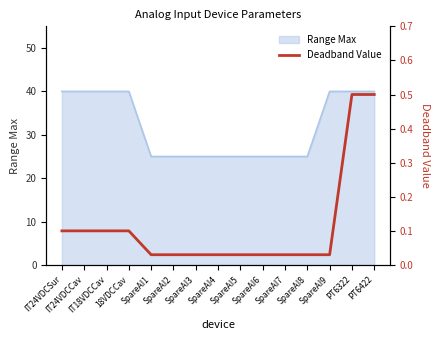

Reading right to left, extract all data points from this chart.

PT6422=0.5	PT6322=0.5	SpareAI9=0.0	SpareAI8=0.0	SpareAI7=0.0	SpareAI6=0.0	SpareAI5=0.0	SpareAI4=0.0	SpareAI3=0.0	SpareAI2=0.0	SpareAI1=0.0	18VDCCav=0.1	IT18VDCCav=0.1	IT24VDCCav=0.1	IT24VDCSur=0.1